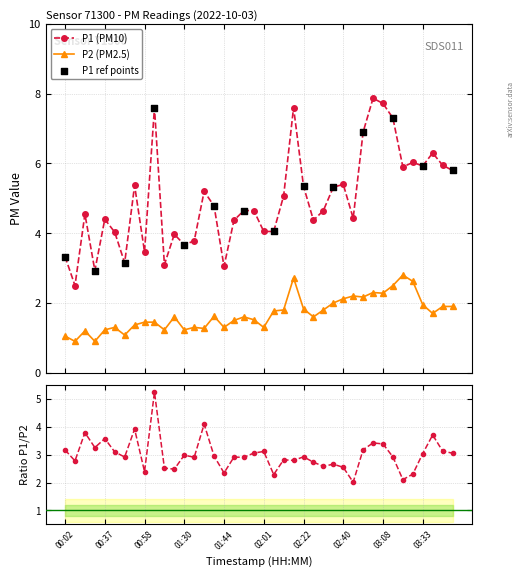

True or false: P2 (PM2.5) and P1 (PM10) cross at least once.

False